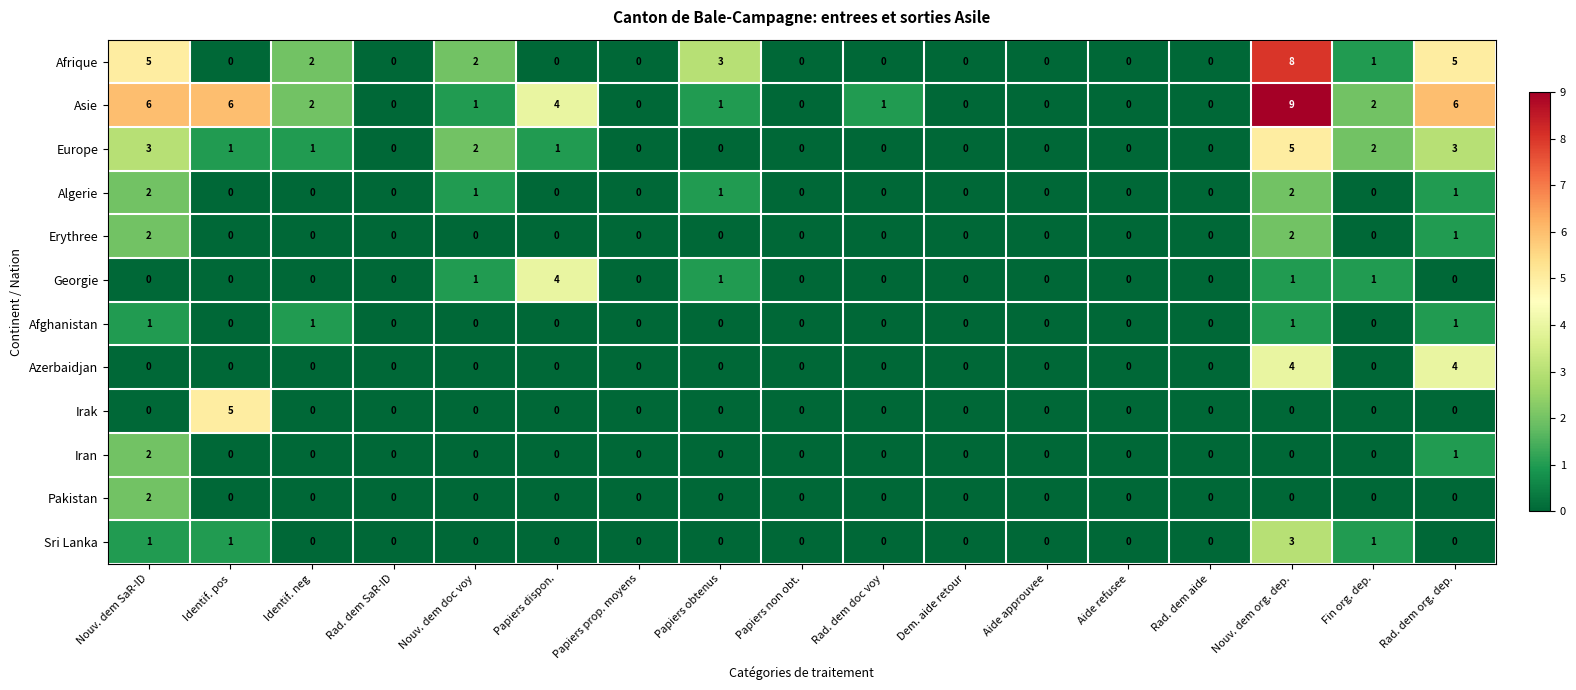

Which series has the largest range (max minus min)?

Asie